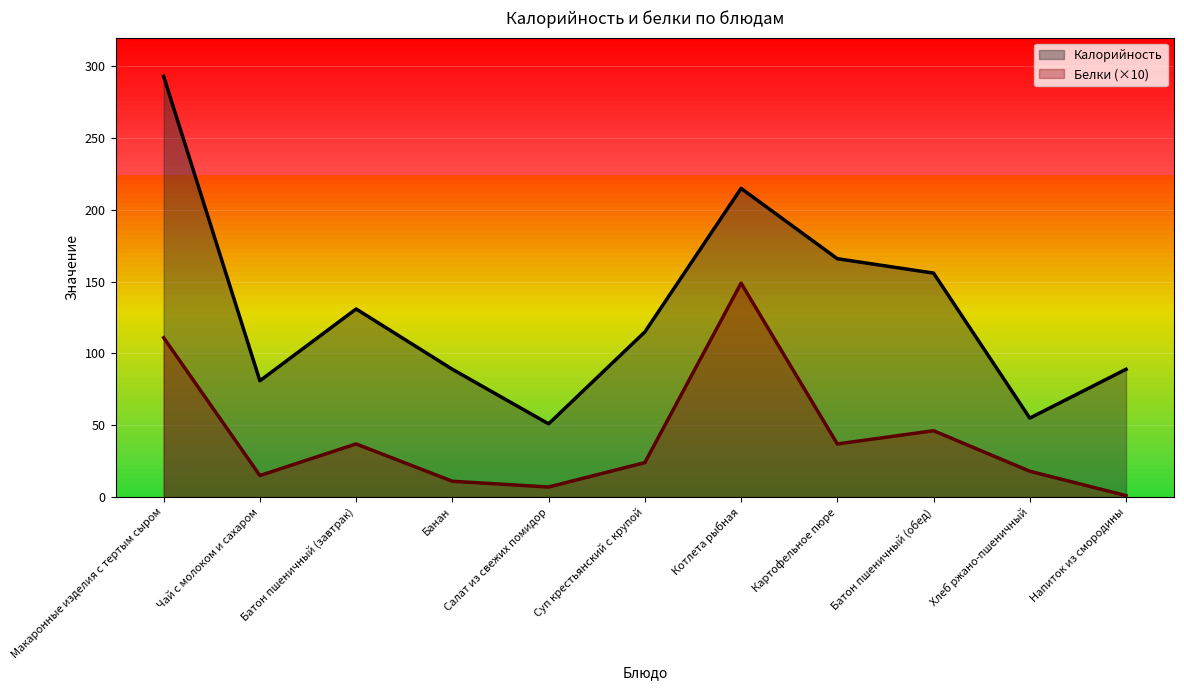

Is the value of Калорийность at Макаронные изделия с тертым сыром greater than the value of Белки at Салат из свежих помидор?

Yes